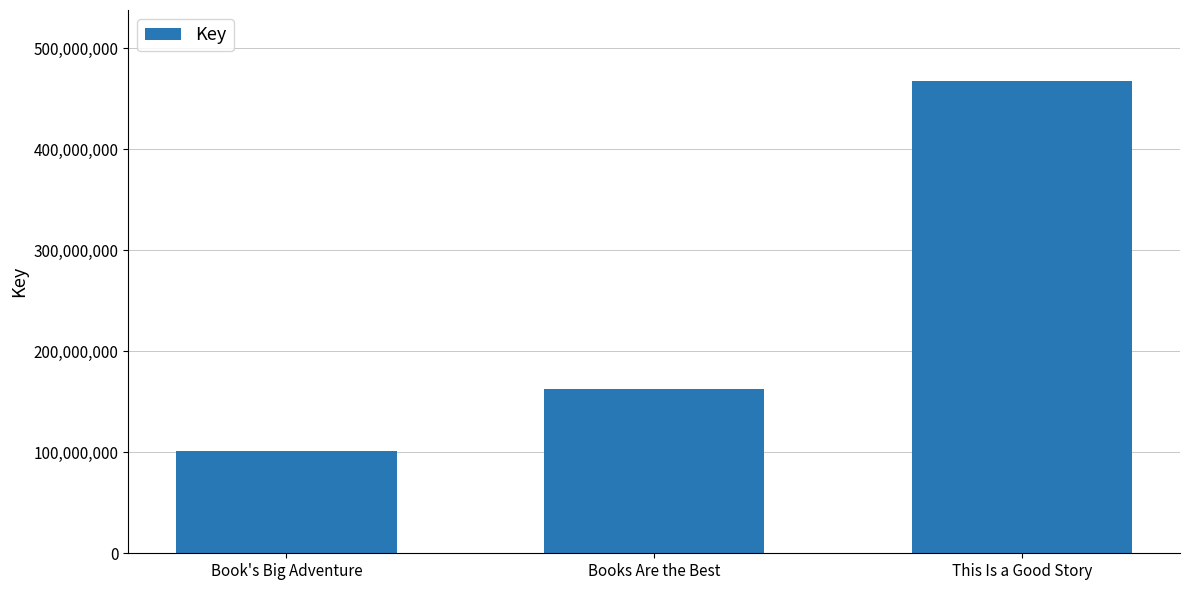

Where is the data nearest to the value 284151277?

Books Are the Best